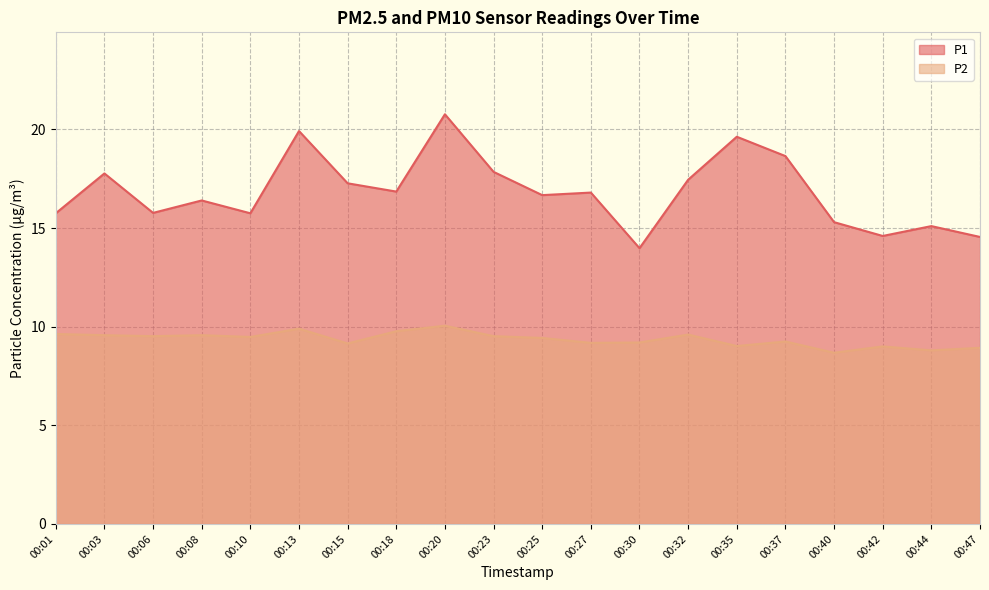

Rank the series at 00:23 from highest to lowest value.

P1, P2